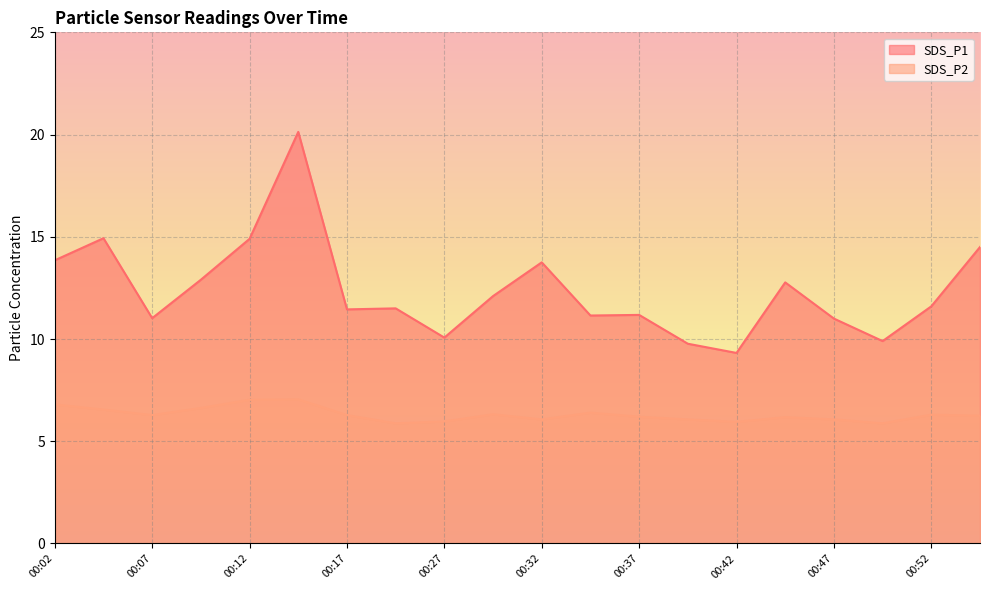

How many values in the SDS_P1 series are below 11?

4